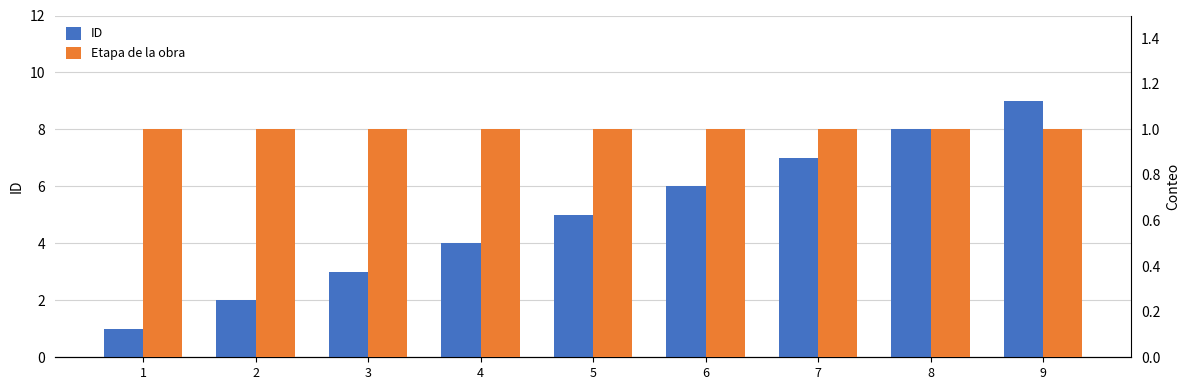

What is the sum of the ID values at 7 and 5?

12